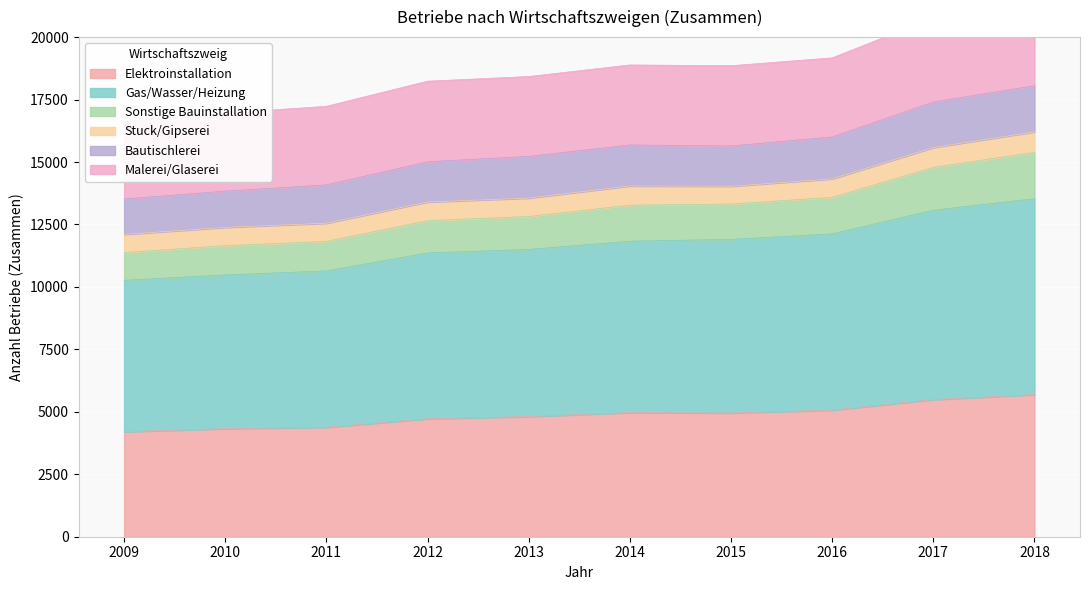

True or false: Gas/Wasser/Heizung and Sonstige Bauinstallation intersect in this chart.

False